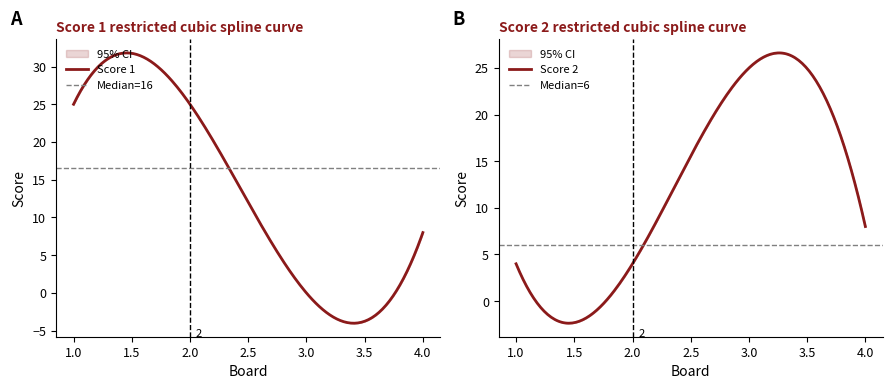

True or false: Score 2 has a value of 8 at 4.

True